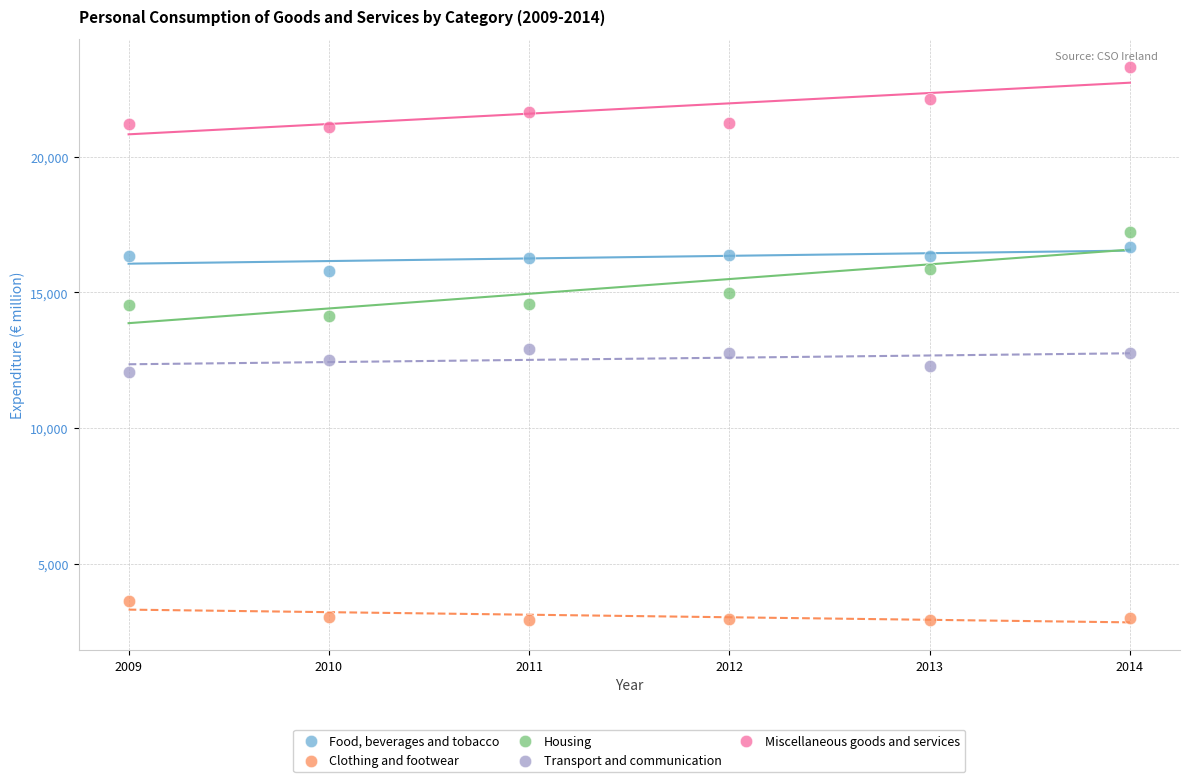

Across all data points, what is the range of Y values (max minus min)?

20383.7